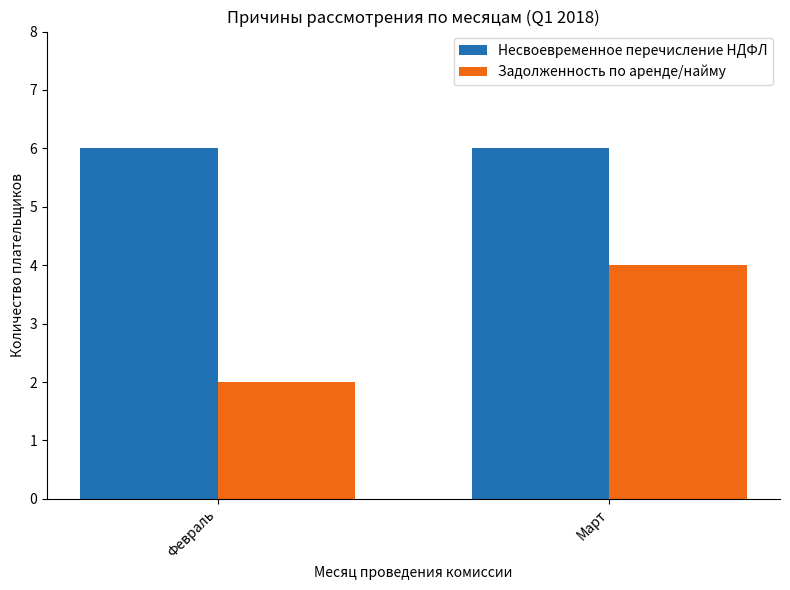

What is the label of the 1st bar from the right?

Март